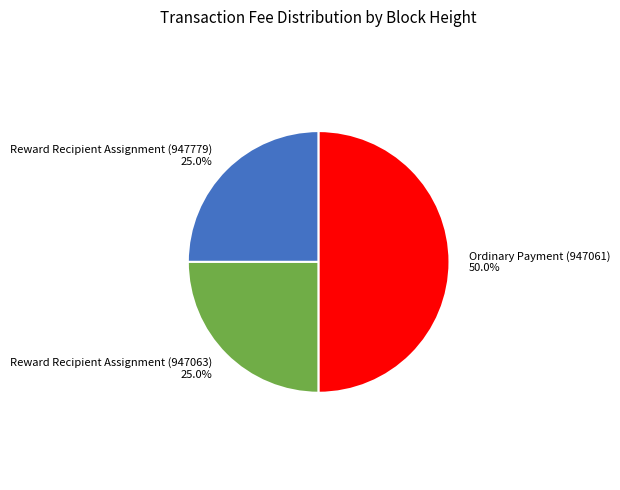

What percentage do Reward Recipient Assignment (947779) and Reward Recipient Assignment (947063) together represent?

50.0%